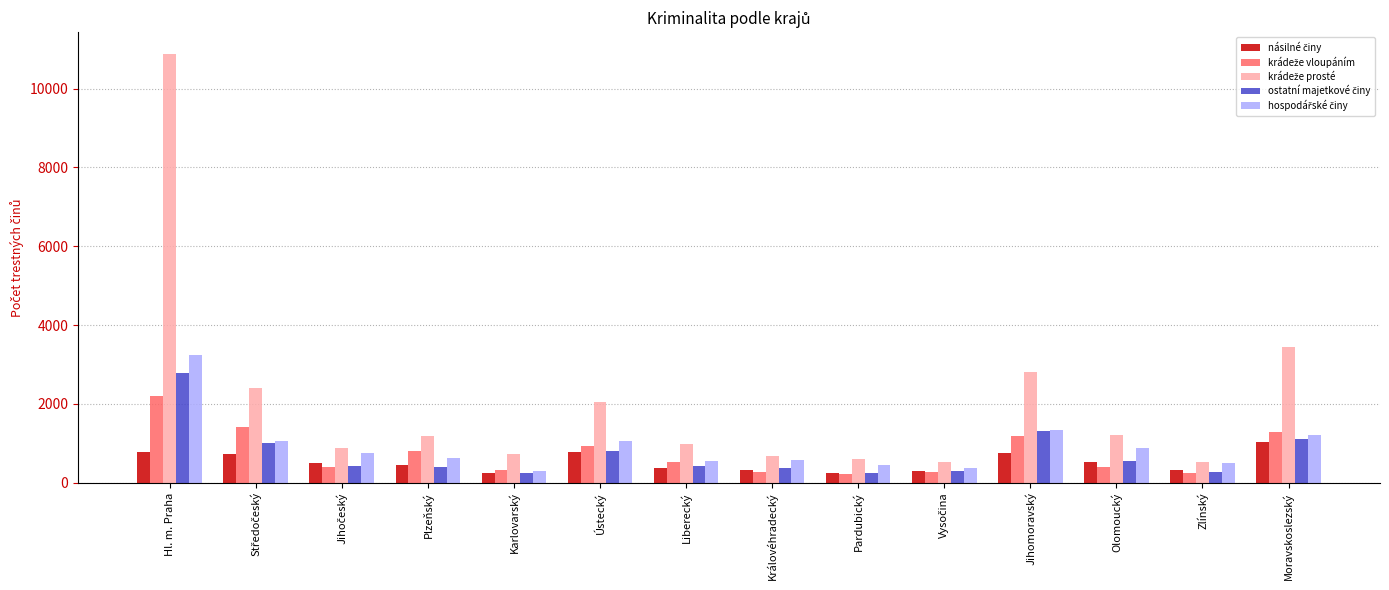

What is the maximum value shown in the chart?

10887